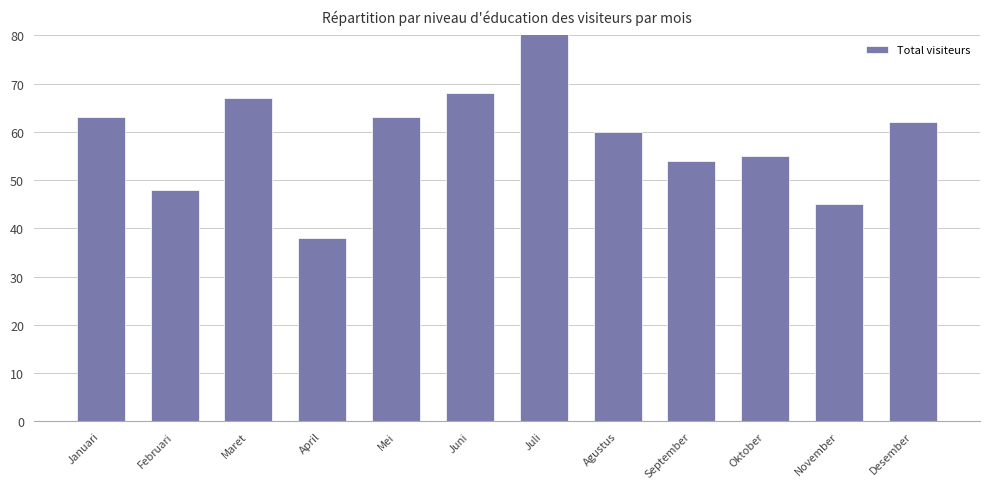

What is the maximum value shown in the chart?

84